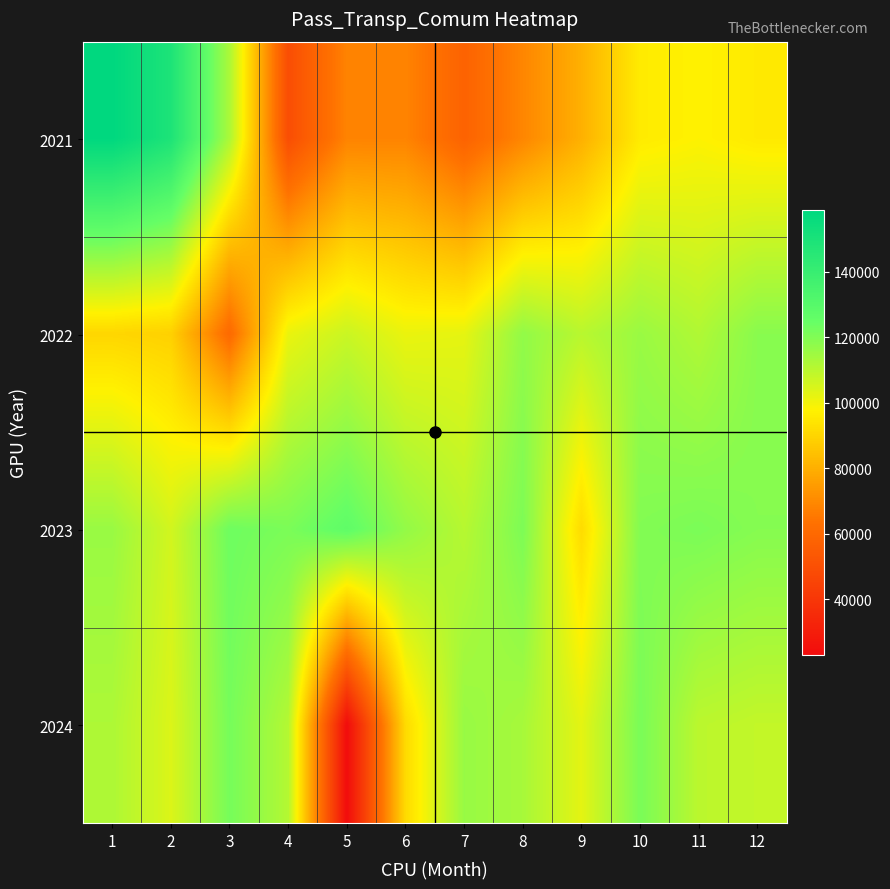

At which category is the sum across all series the highest?

1